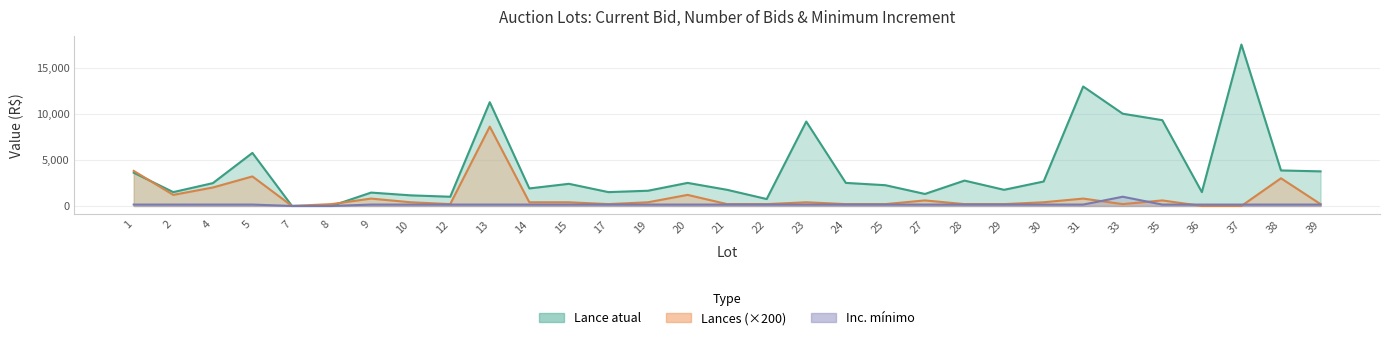

What is the difference between the highest and lowest values at 31?

12800.0